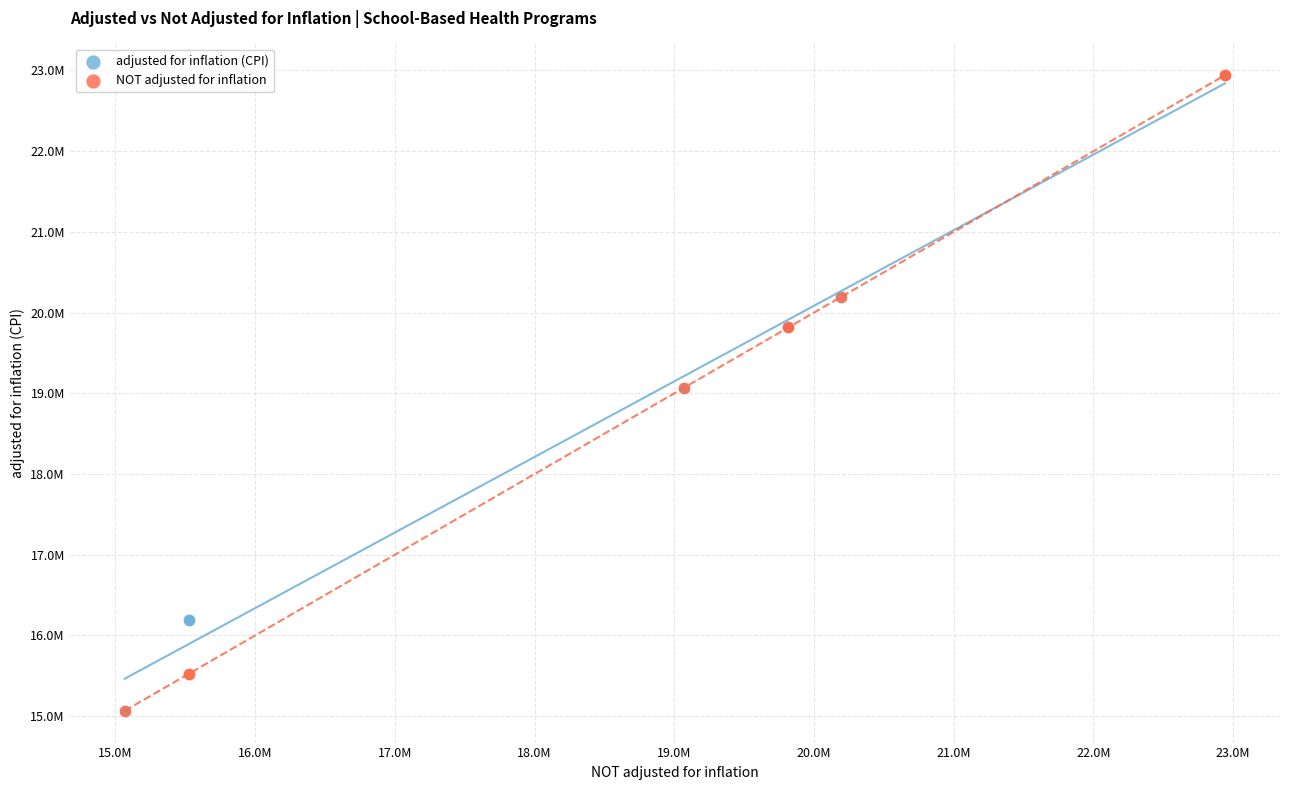

What are all the series names shown in the legend?

adjusted for inflation (CPI), NOT adjusted for inflation